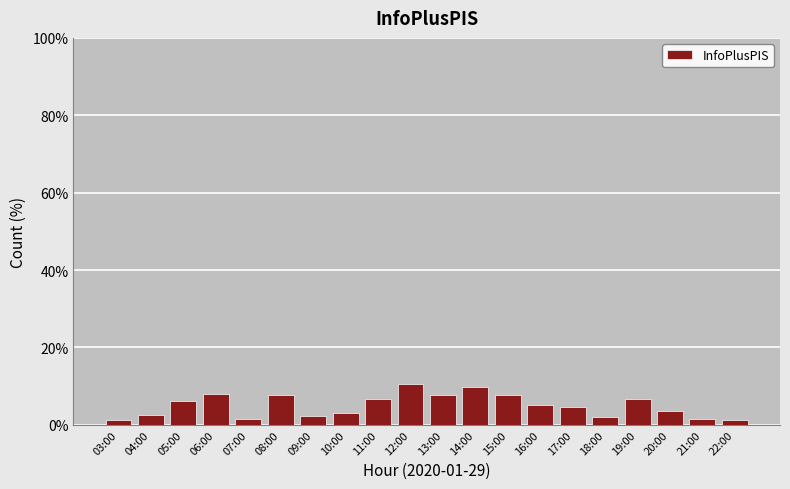

What position from the right is 15:00?

8